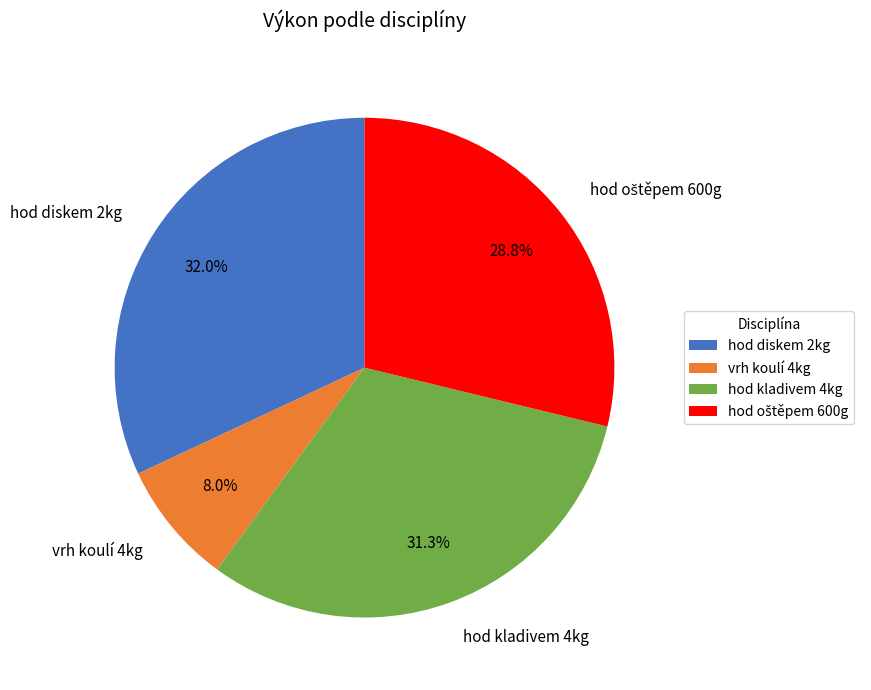

What percentage is the vrh koulí 4kg slice, to the nearest percent?

8%